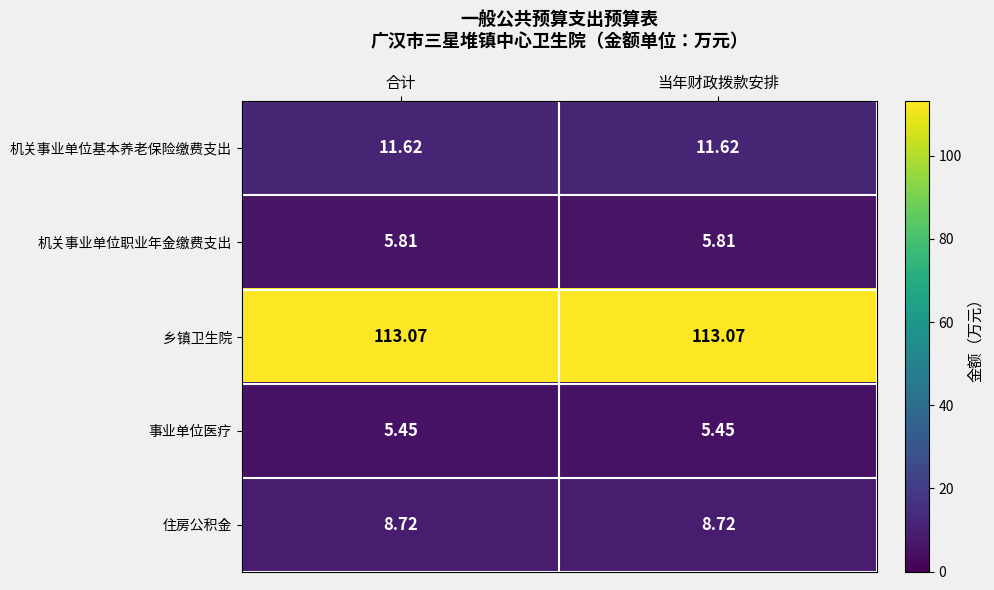

Is the value of 事业单位医疗 at 合计 greater than the value of 住房公积金 at 当年财政拨款安排?

No